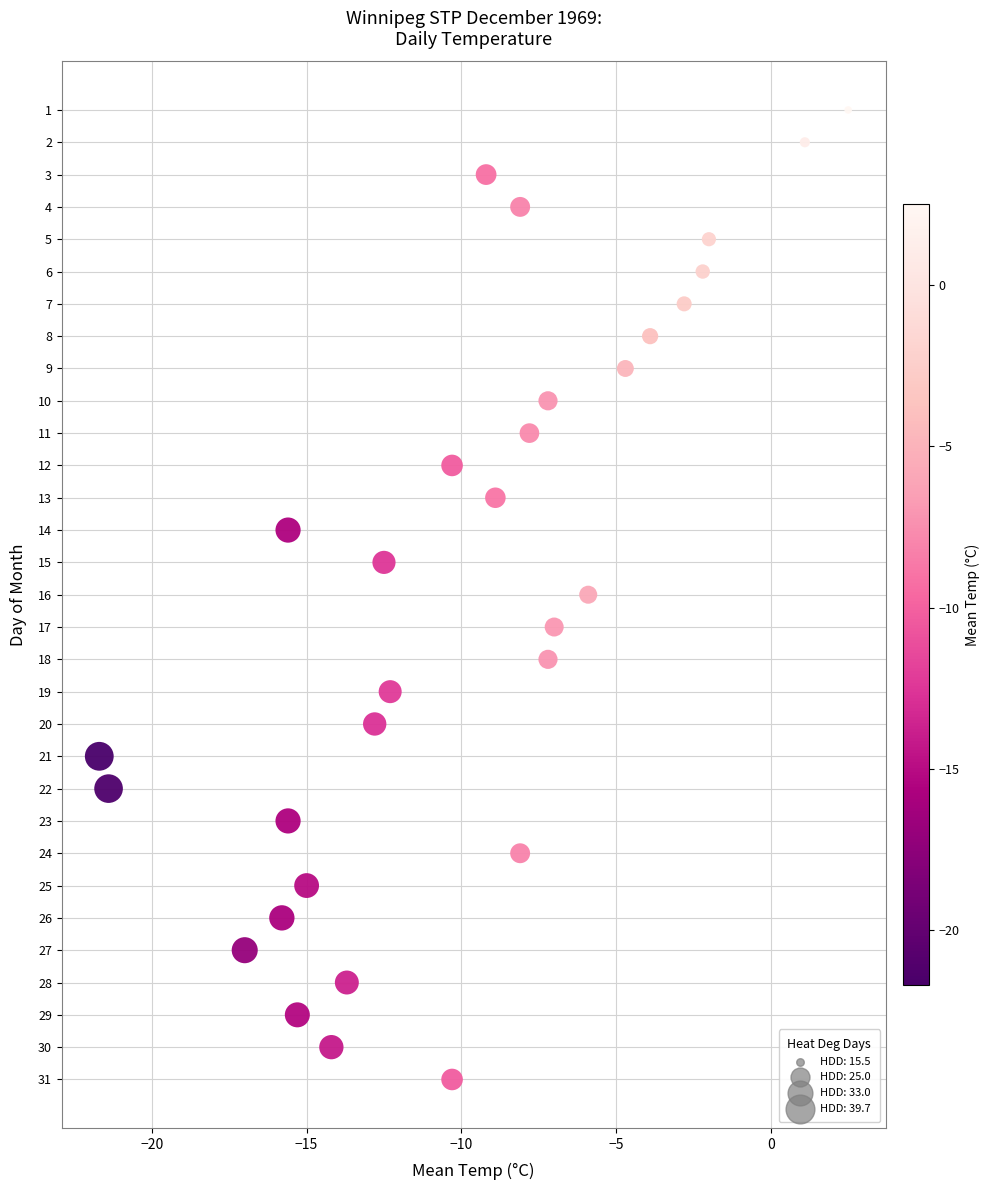

What is the range of Y values (max minus min)?

30